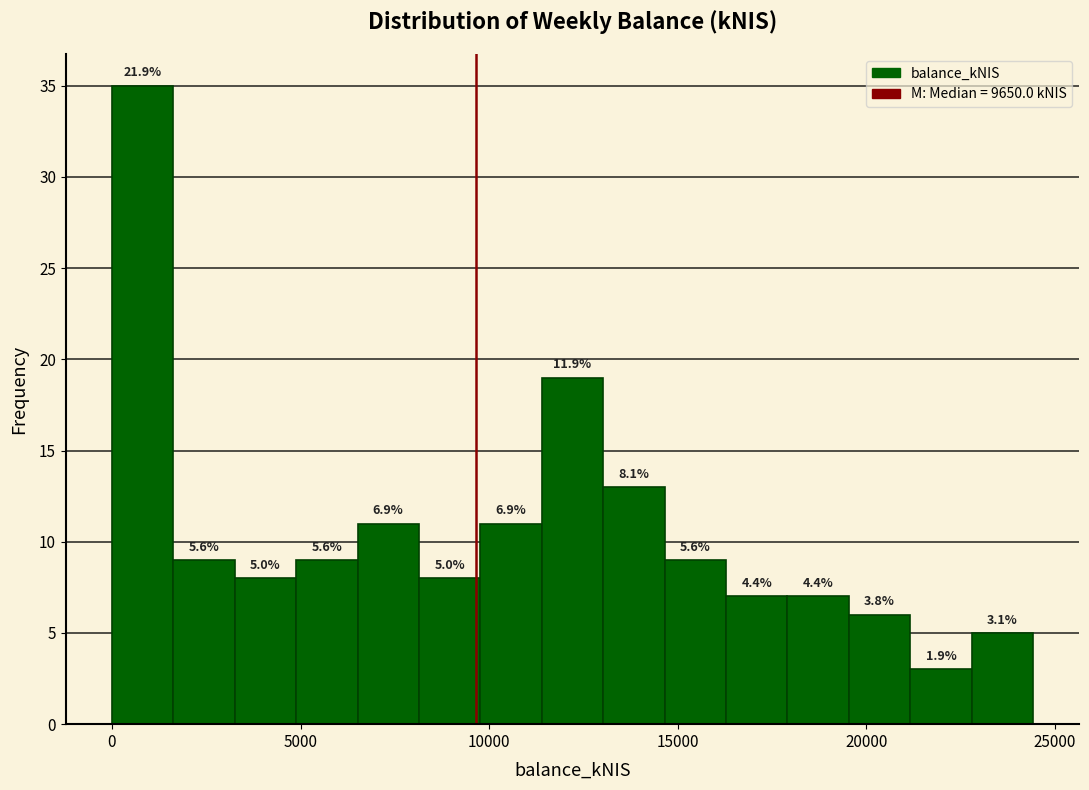

Around what value on the x-axis is the tallest bar? Give the approximate position of its centre, as read against the axis.

1000